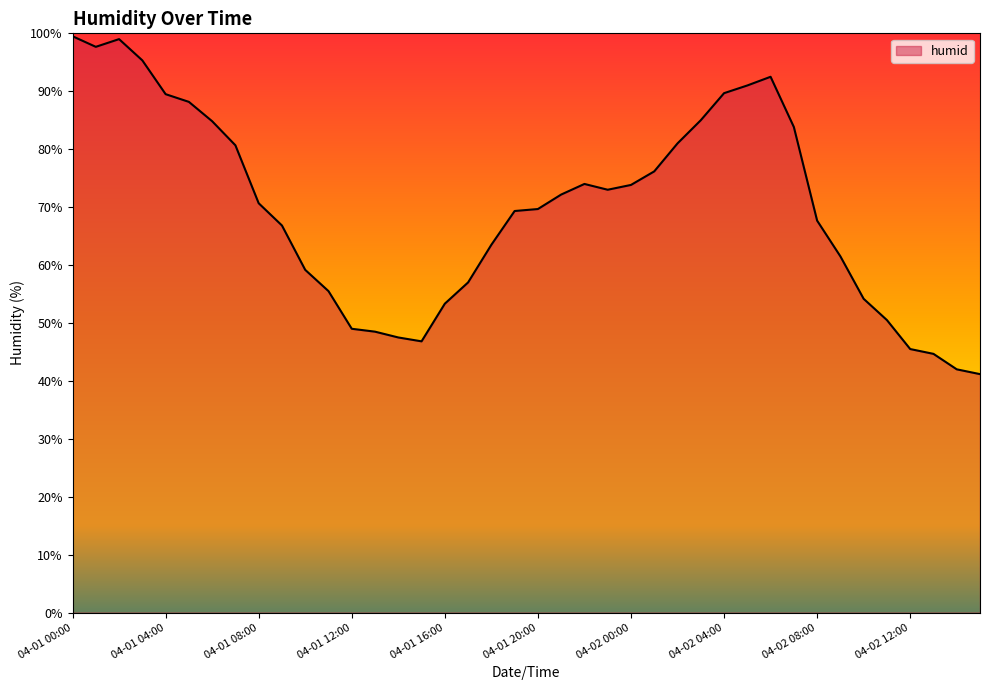

How many series are shown in this chart?

1